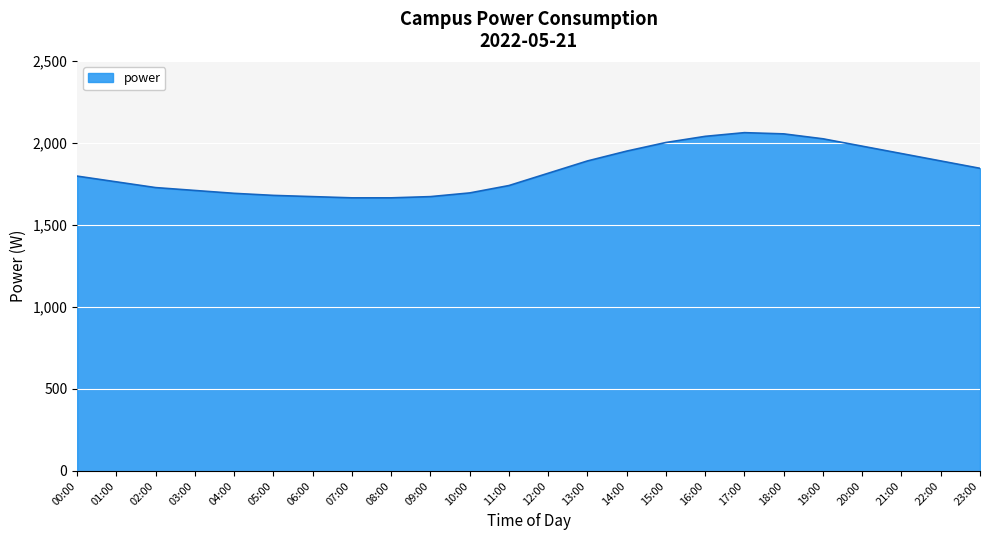

What is the smallest value displayed?

1665.0